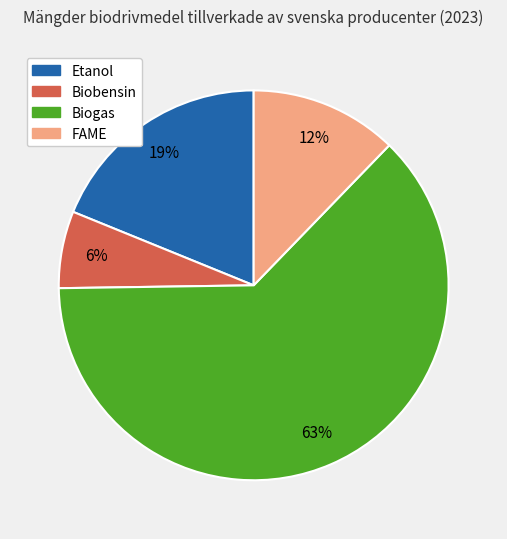

How many slices are in this pie chart?

4